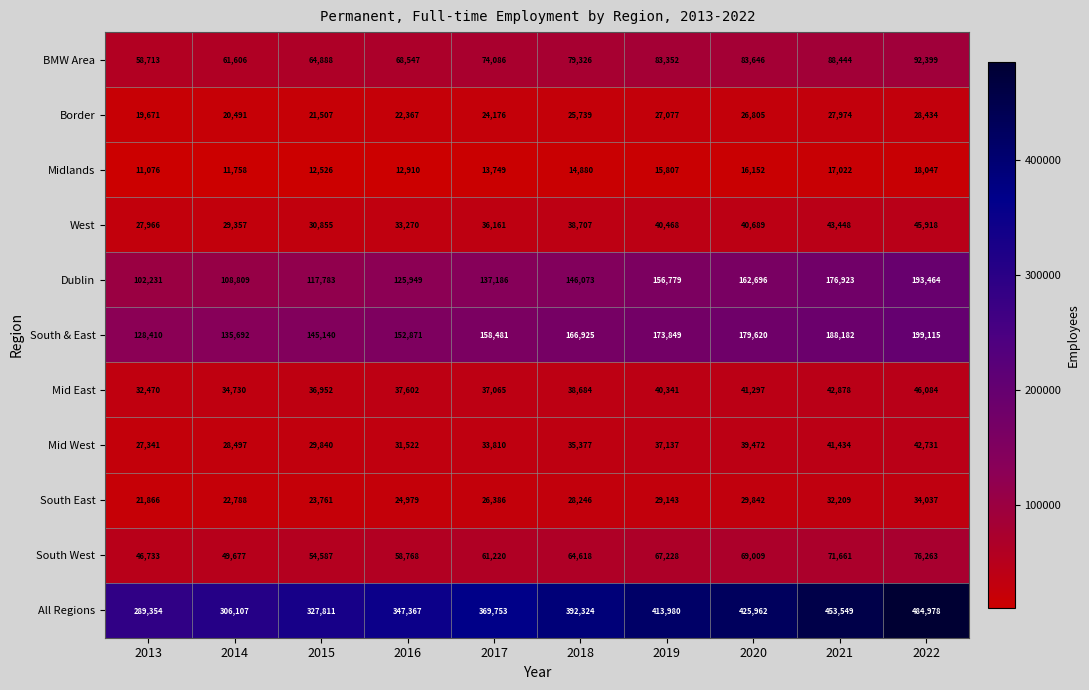

True or false: South West has a value of 61220 at 2017.

True